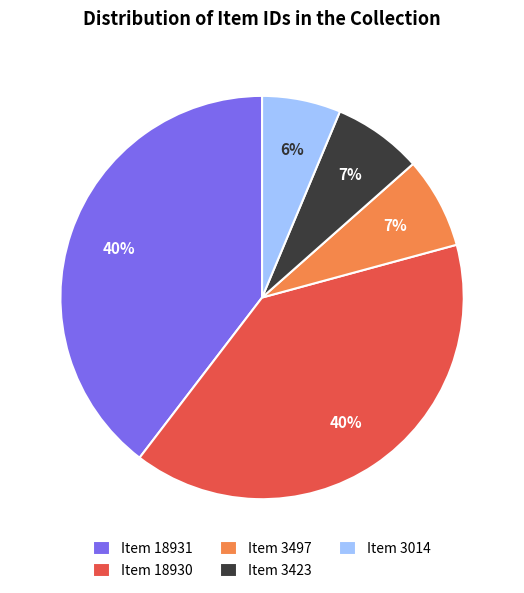

True or false: Item 18930 accounts for 29% of the total.

False